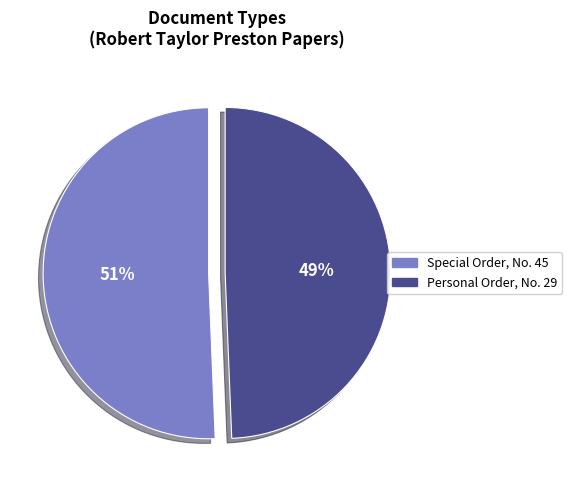

To the nearest percent, what is the combined percentage of Special Order, No. 45 and Personal Order, No. 29?

100%